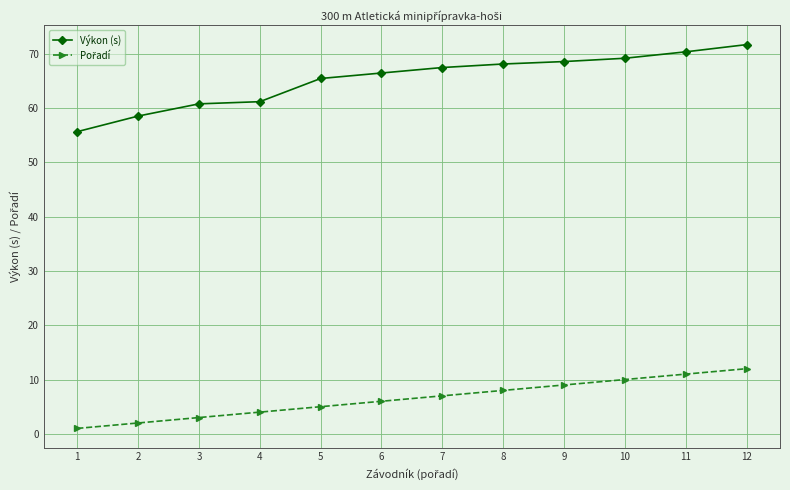

The Výkon (s) series shows 29.5 at 7. True or false?

False